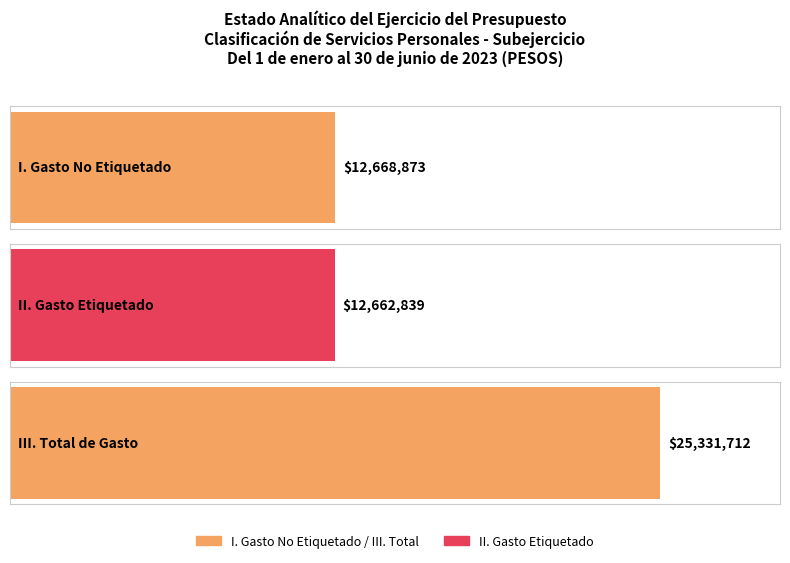

The value at III. Total de Gasto is 25331712. True or false?

True